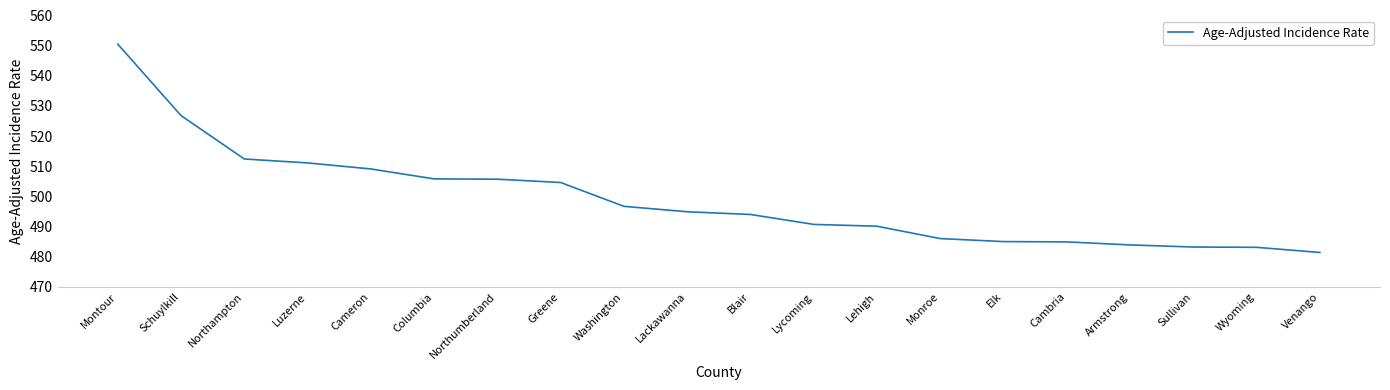

The chart shows a value of 505.7 at Northumberland. True or false?

True